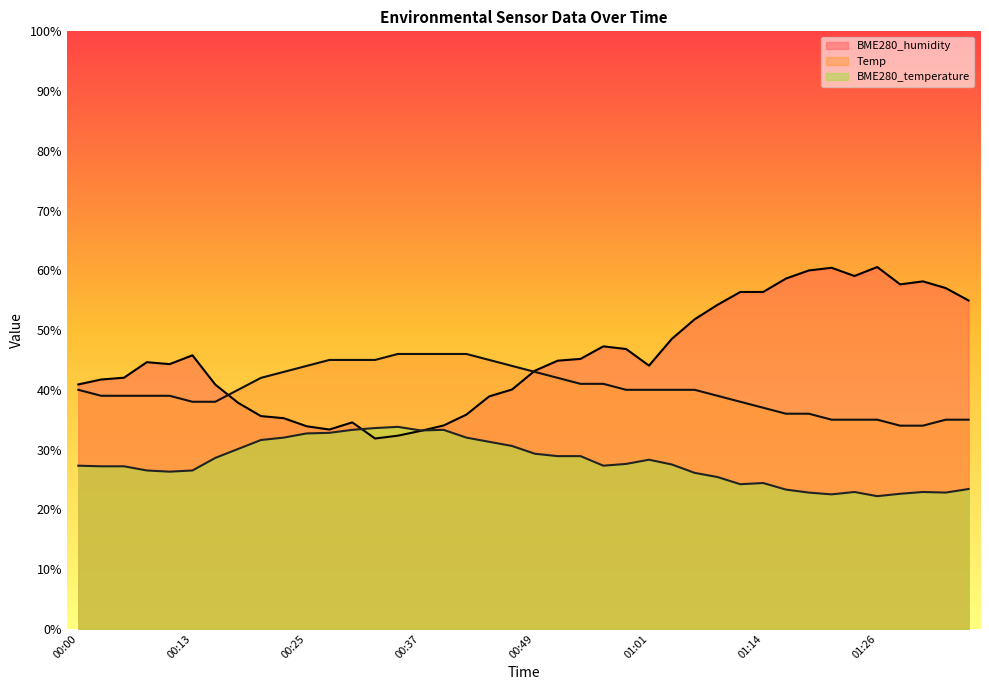

Rank the categories by Temp value from lowest to highest.

01:28, 01:31, 01:21, 01:23, 01:26, 01:33, 01:36, 01:16, 01:18, 01:14, 00:13, 00:15, 01:11, 00:03, 00:05, 00:08, 00:10, 01:09, 00:00, 00:18, 00:59, 01:01, 01:04, 01:06, 00:54, 00:57, 00:20, 00:52, 00:22, 00:49, 00:25, 00:47, 00:27, 00:30, 00:32, 00:44, 00:35, 00:37, 00:39, 00:42